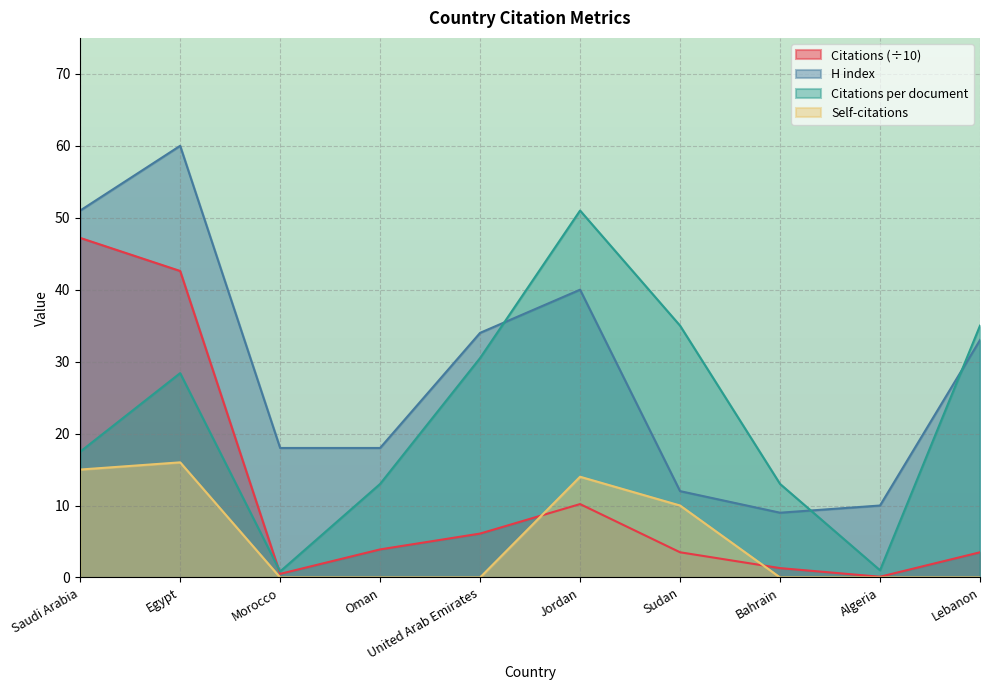

What is the label of the 5th point from the right?

Jordan